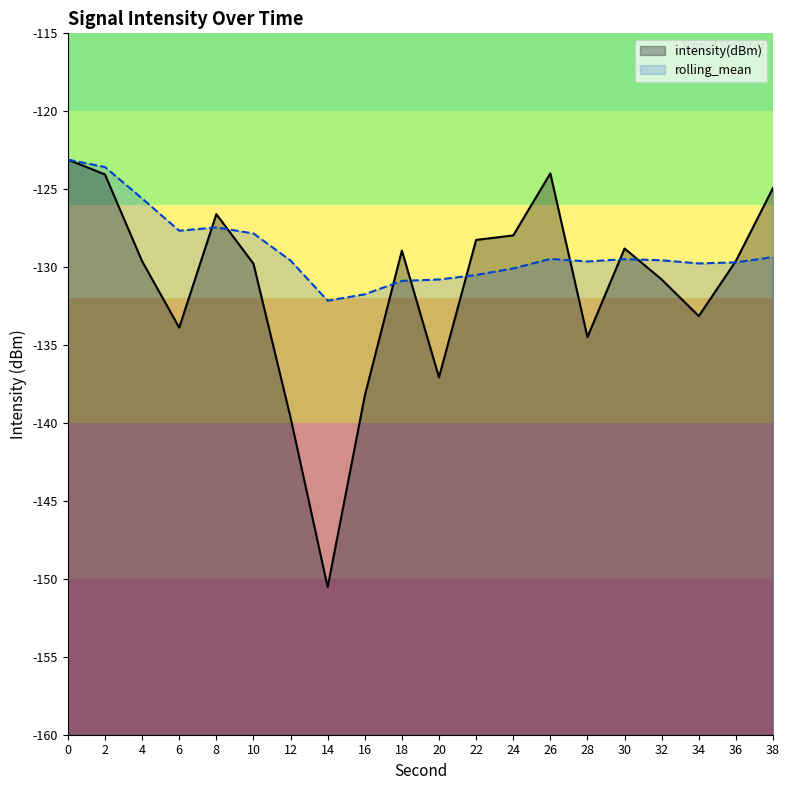

Read the rolling_mean value at 0.

-123.1